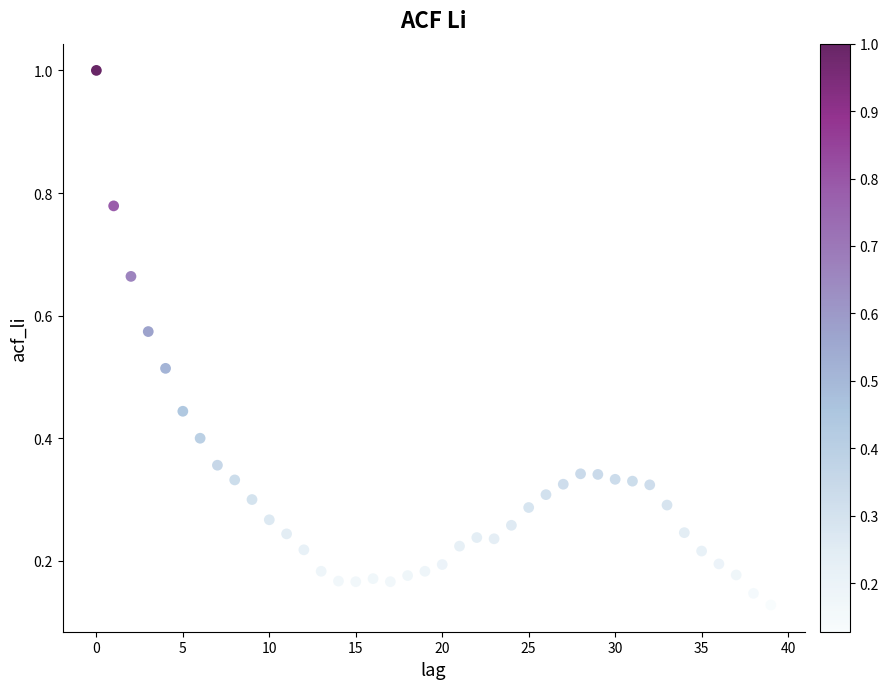

What is the range of Y values (max minus min)?

0.9